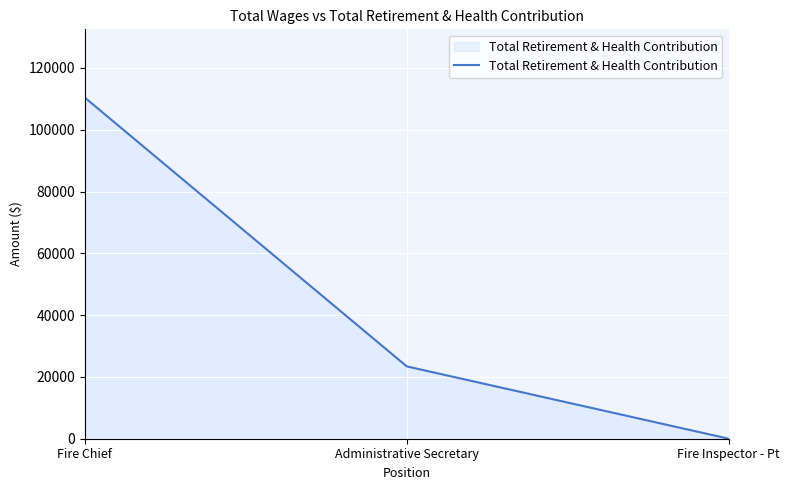

Which category has the highest value across all series?

Fire Chief